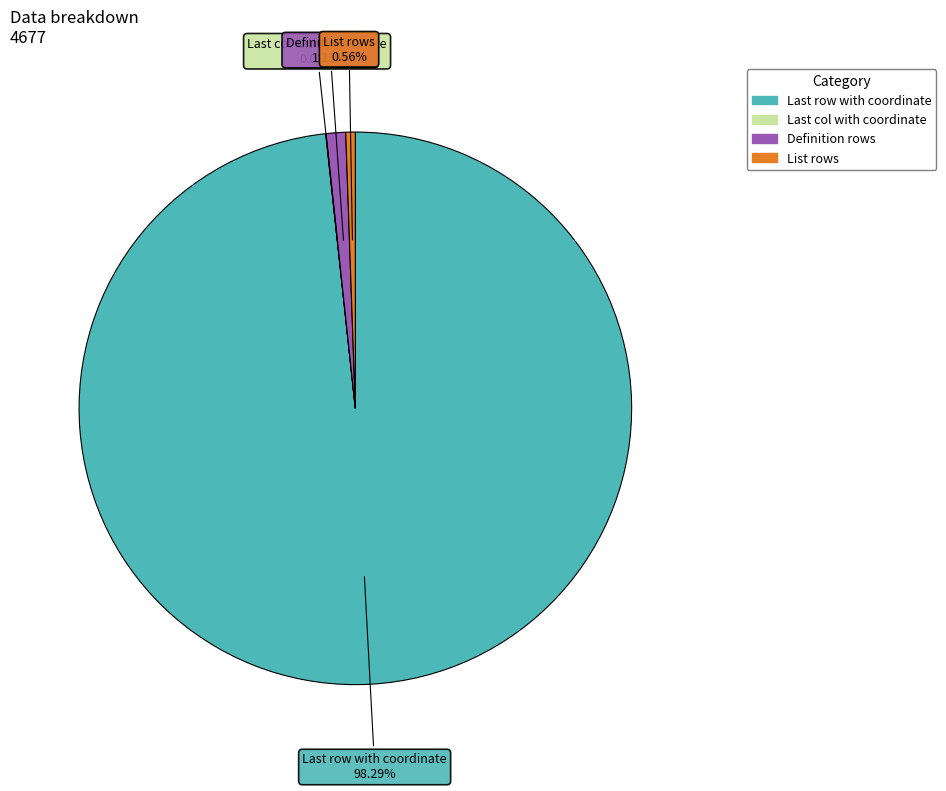

Between Definition rows and List rows, which is larger?

Definition rows